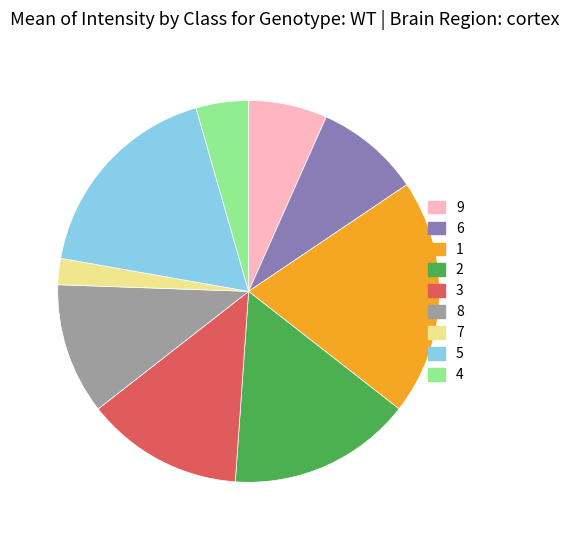

Is it true that 3 is 1% of the pie?

False